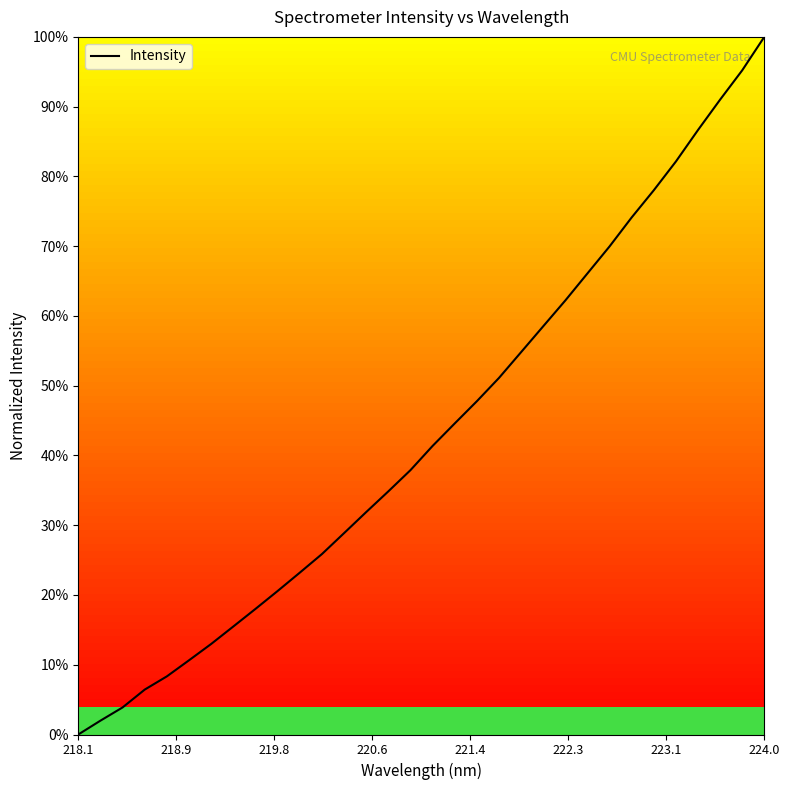

Does the chart have visible grid lines?

No